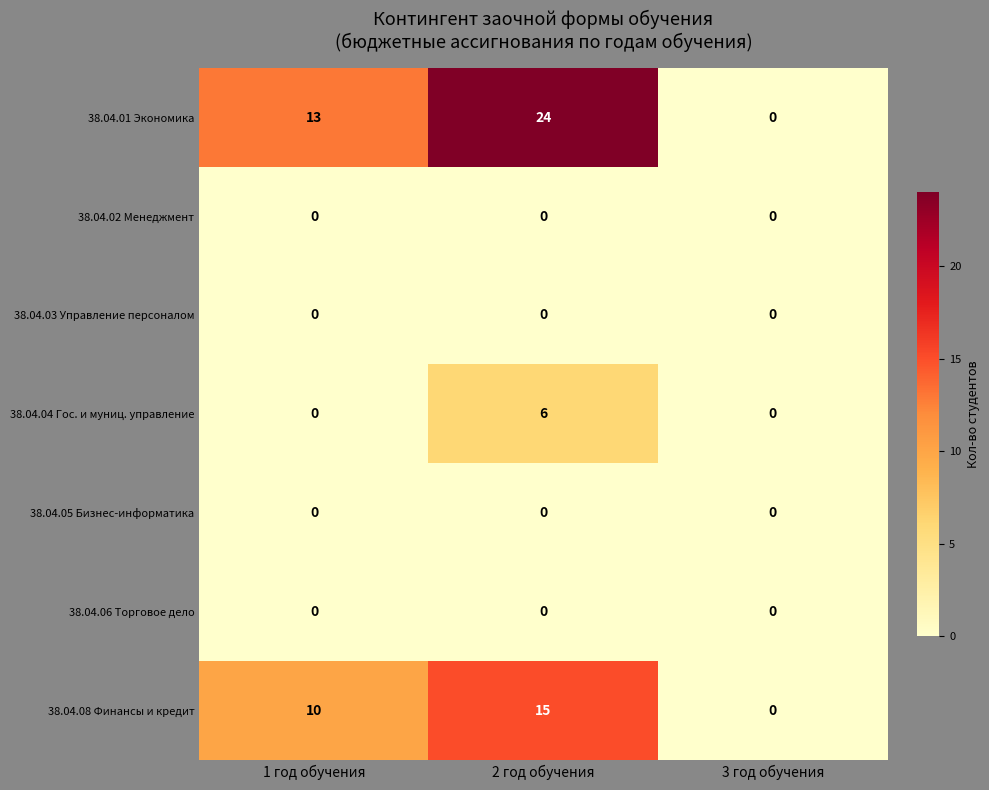

What is the maximum value shown in the chart?

24